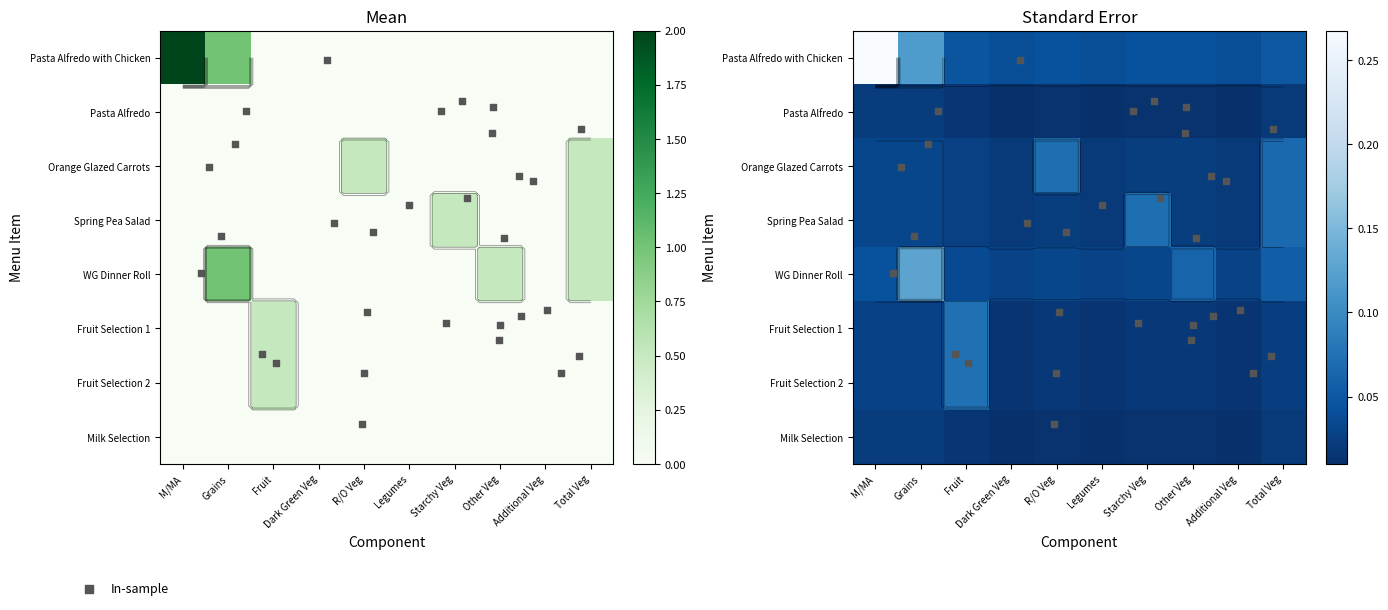

How many data points does each series have?

10